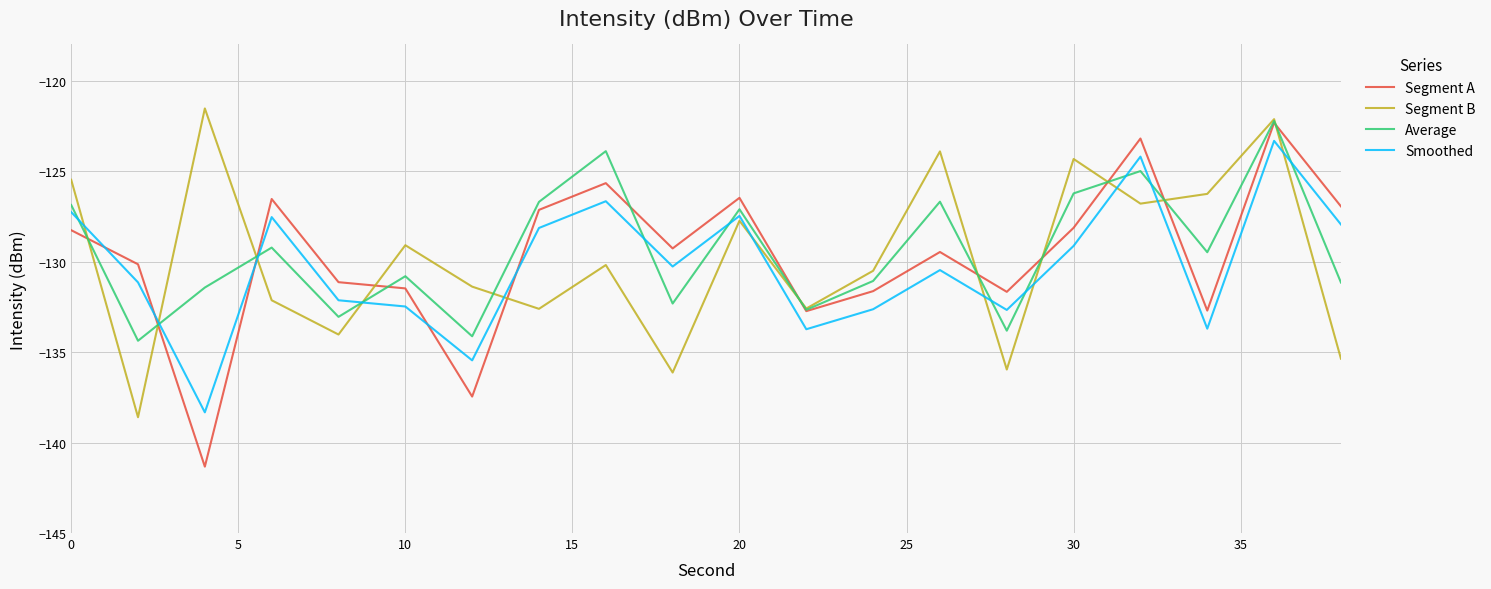

What is the greatest value displayed?

-121.5